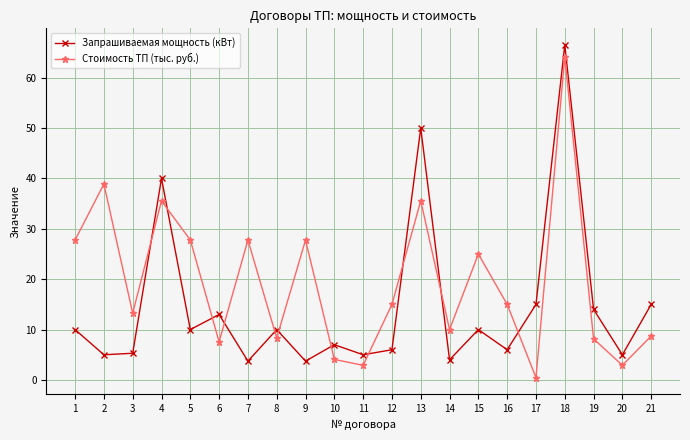

Which series has the largest range (max minus min)?

Стоимость ТП (тыс. руб.)